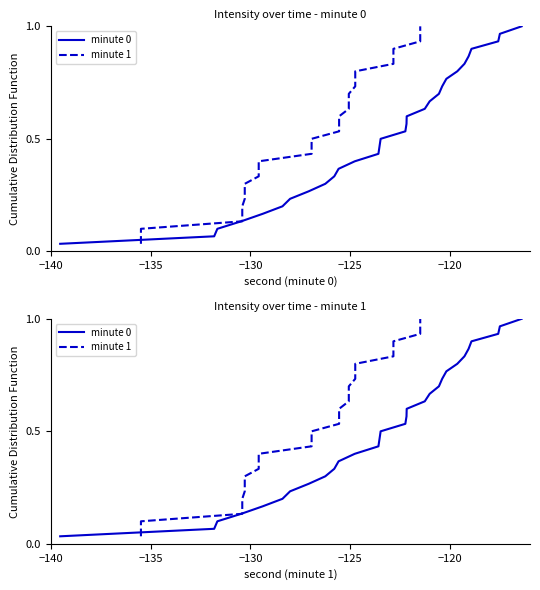

Does the chart display data point markers on the line(s)?

No